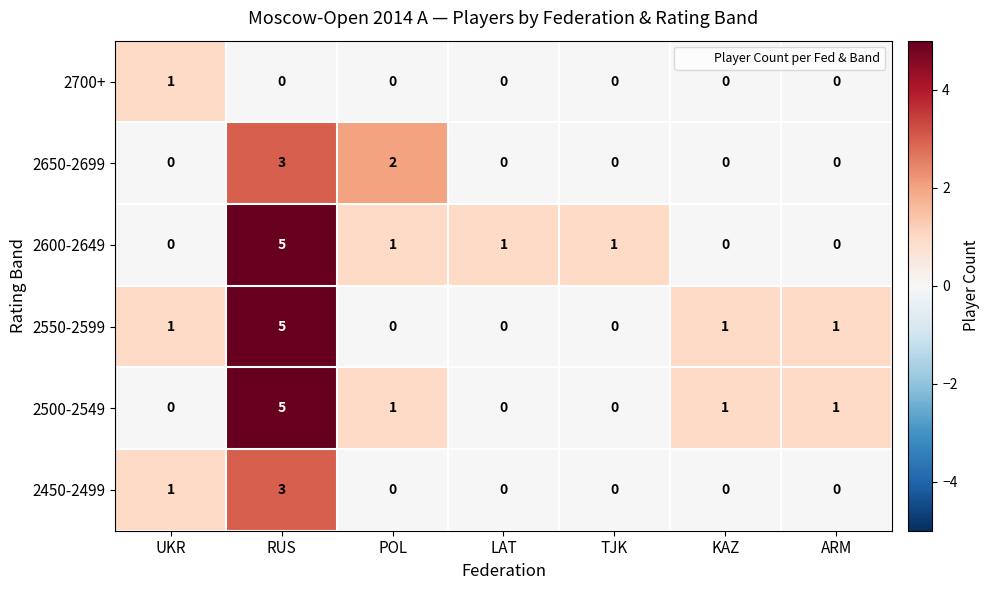

What is the difference between the maximum and second lowest values in the 2650-2699 series?

3